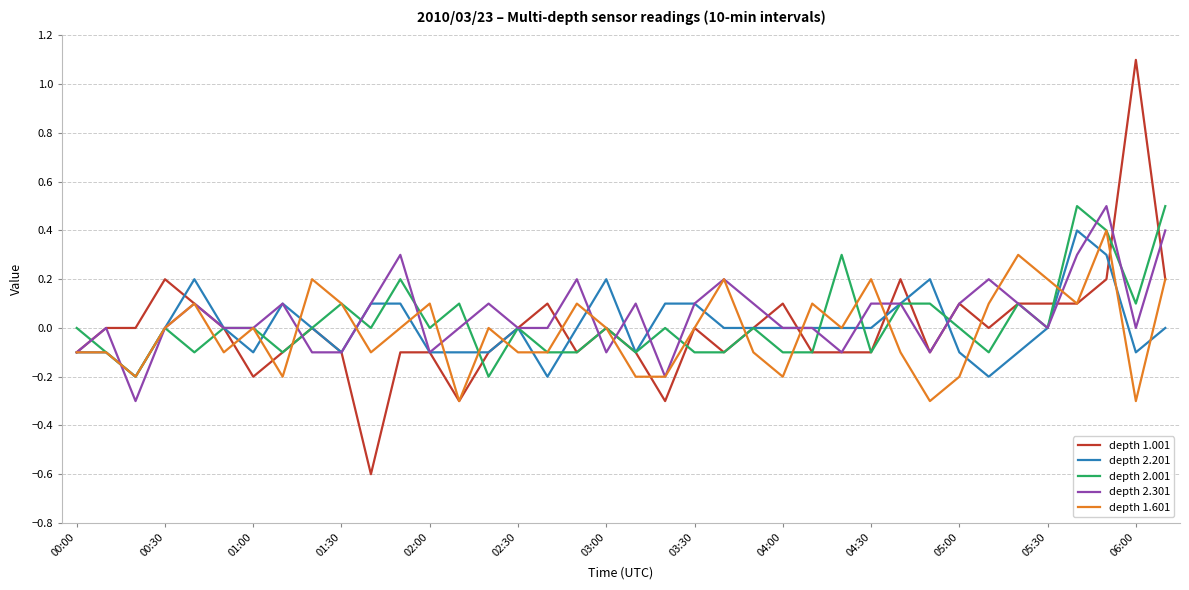

What is the average value of the depth 2.301 series?

0.1